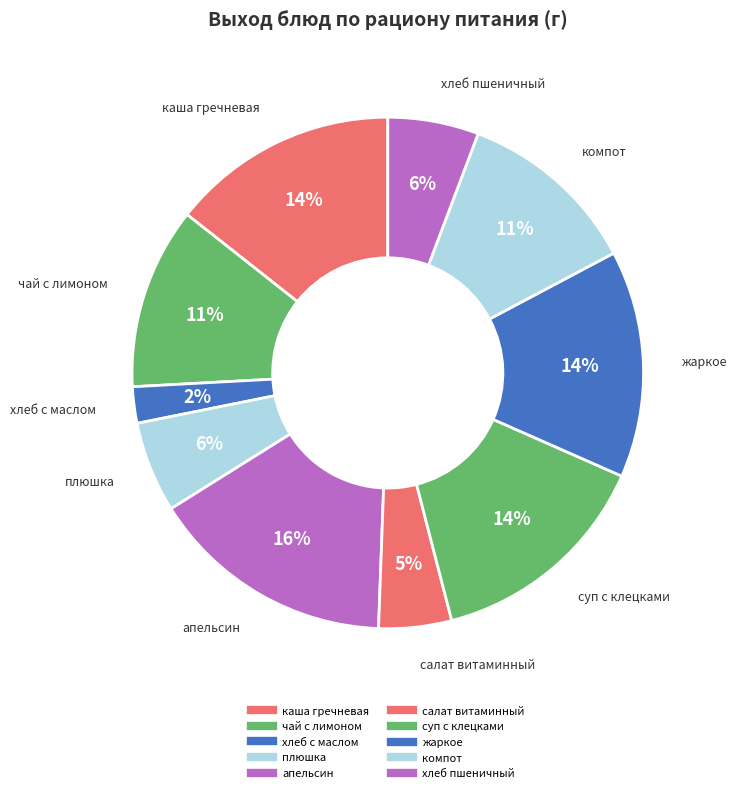

Which slice is the largest?

апельсин